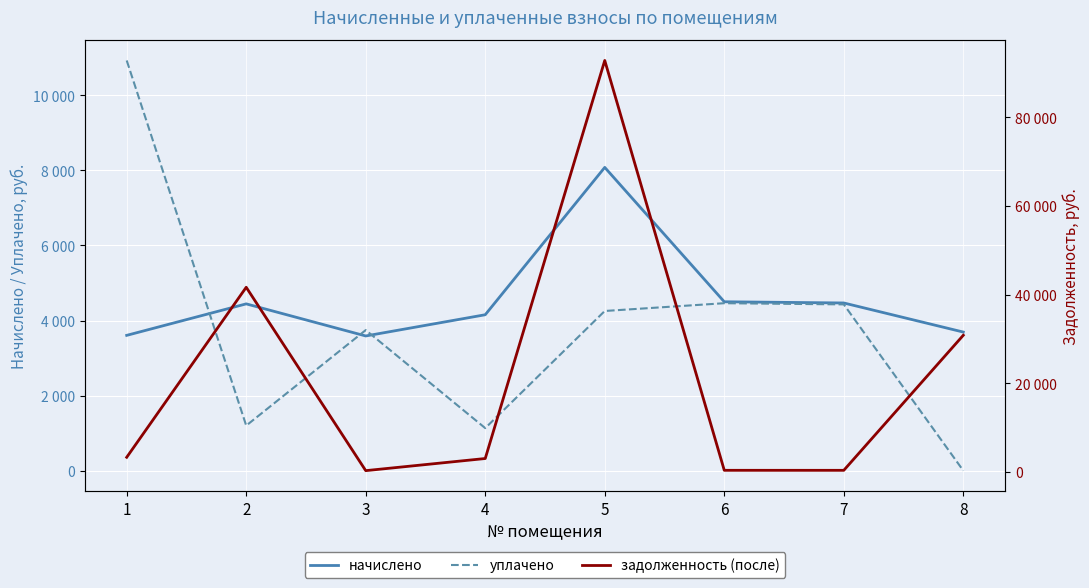

How many times do задолженность (после) and начислено cross each other?

5